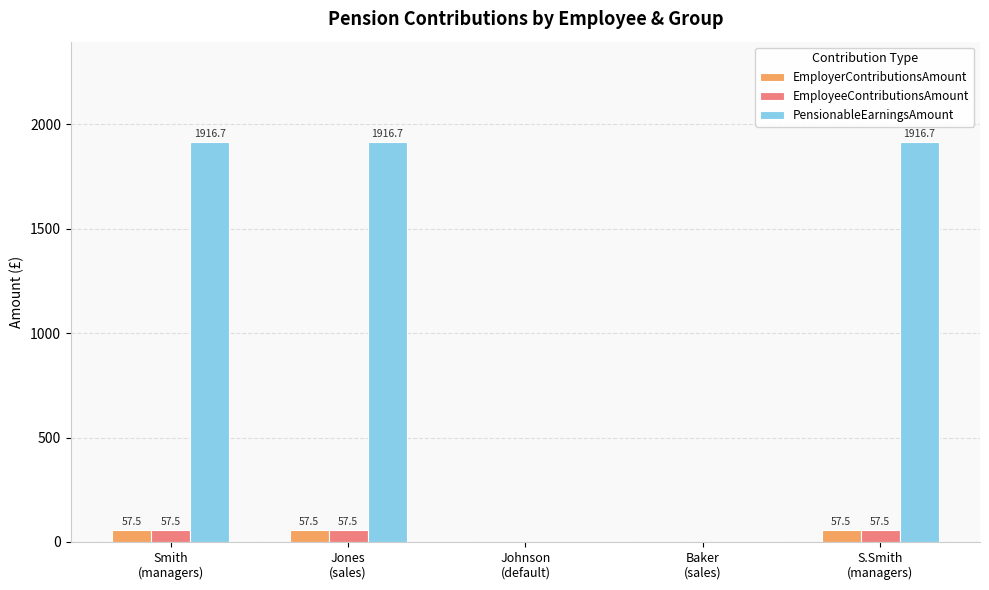

Are the bars grouped side by side (vs. stacked)?

Yes